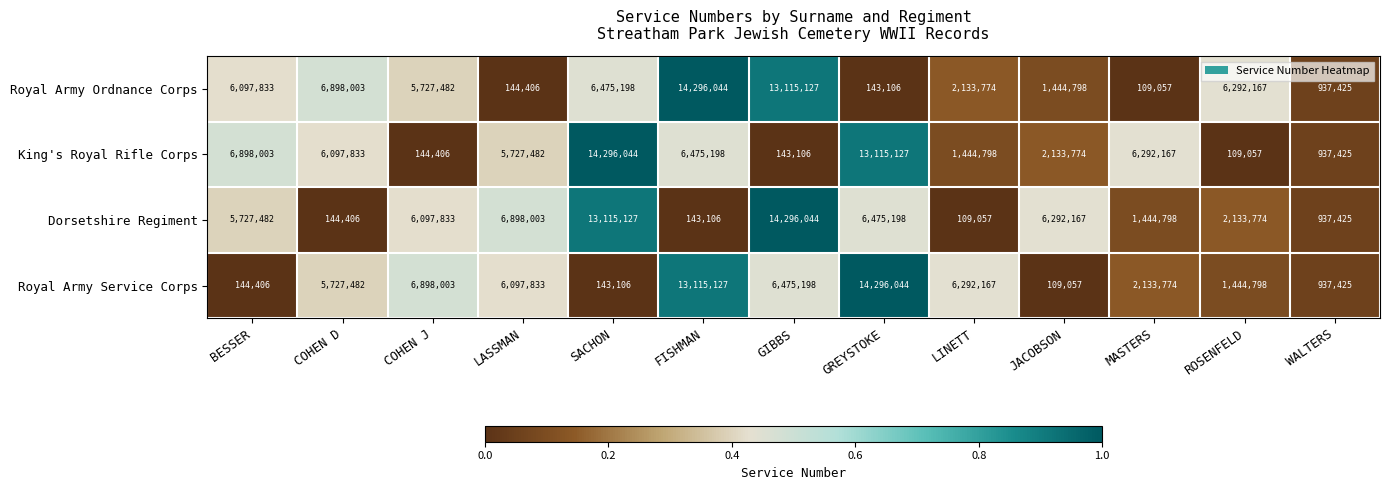

What is the difference between the second highest and second lowest values in the Royal Army Service Corps series?

12972021